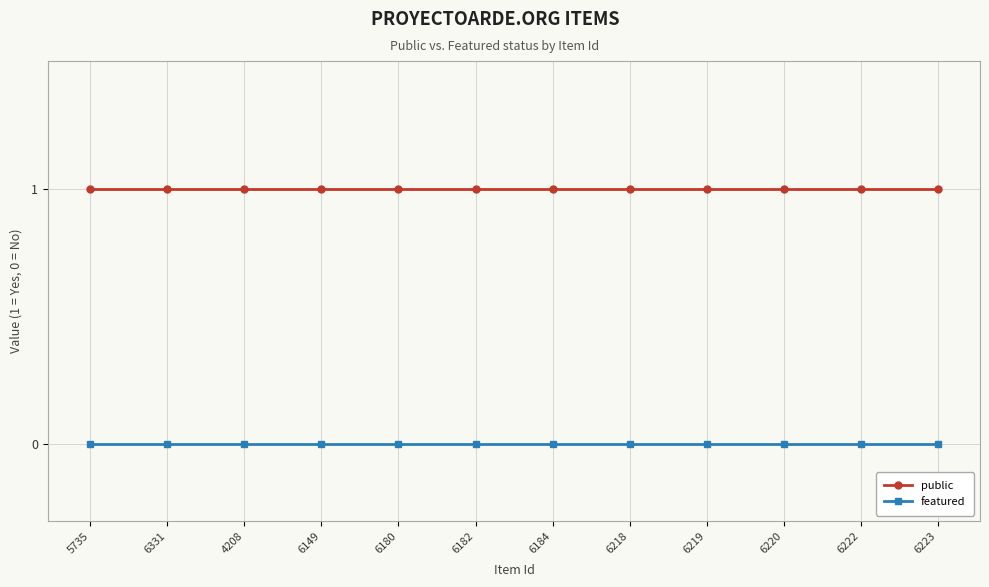

List the series in order of their overall mean, highest first.

public, featured